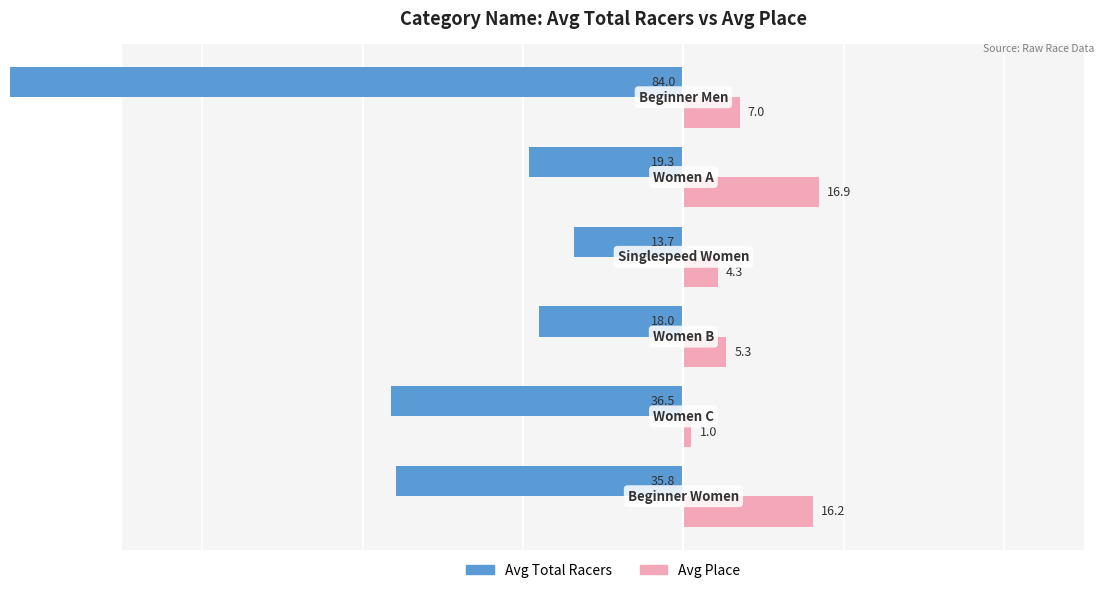

Reading left to right, extract all data points from this chart.

Avg Total Racers: -35.8	-36.5	-18.0	-13.7	-19.3	-84.0
Avg Place: 16.2	1.0	5.3	4.3	16.9	7.0